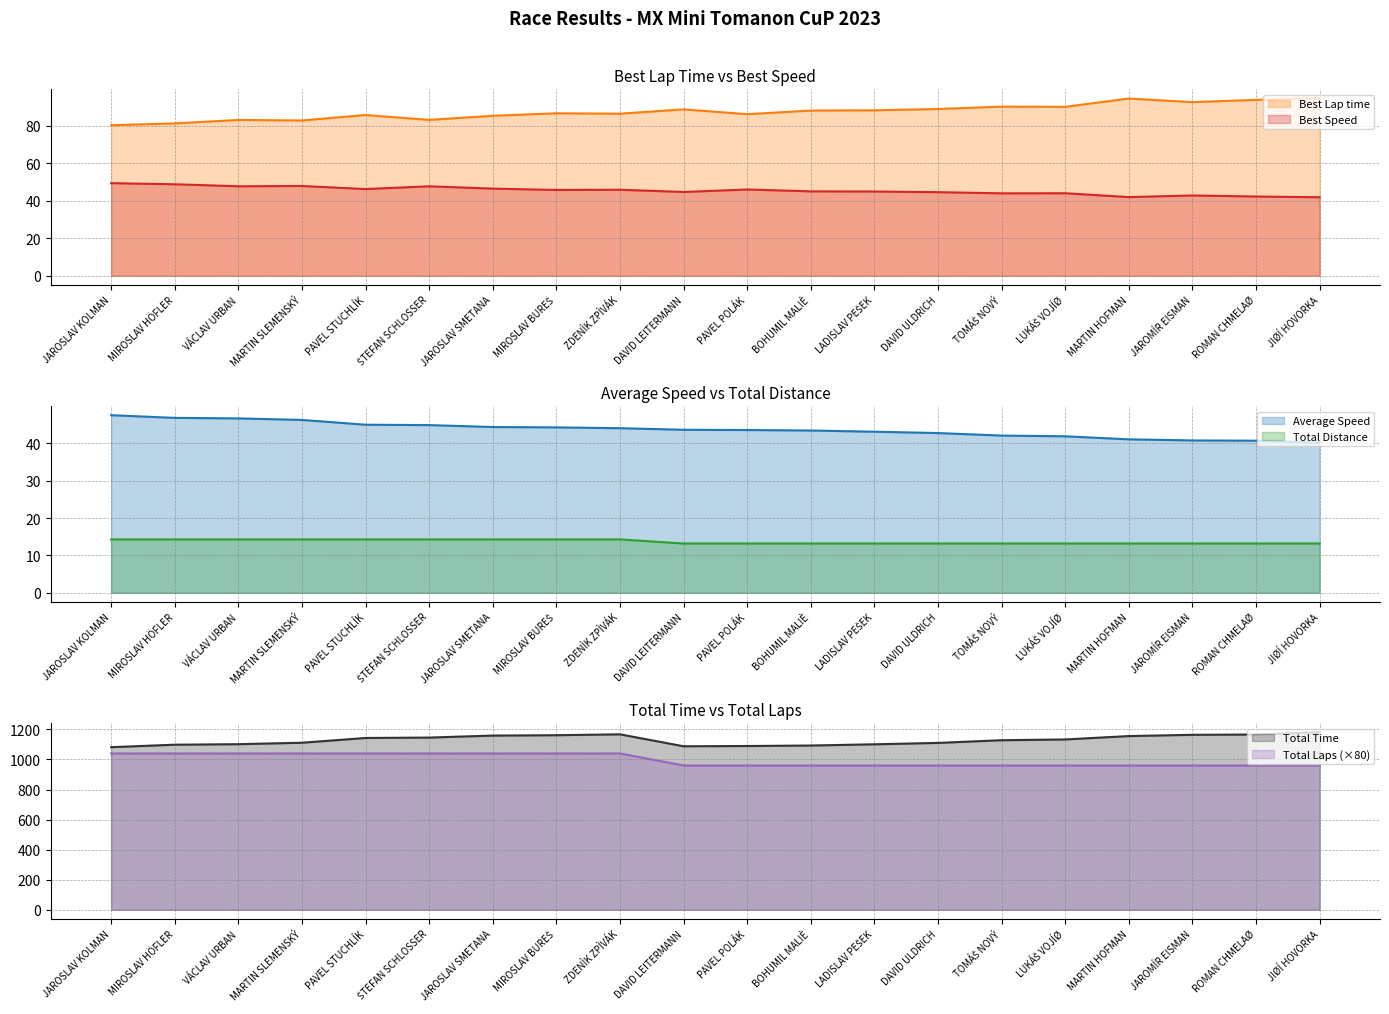

True or false: Best Speed has a value of 44.6 at DAVID ULDRICH.

True